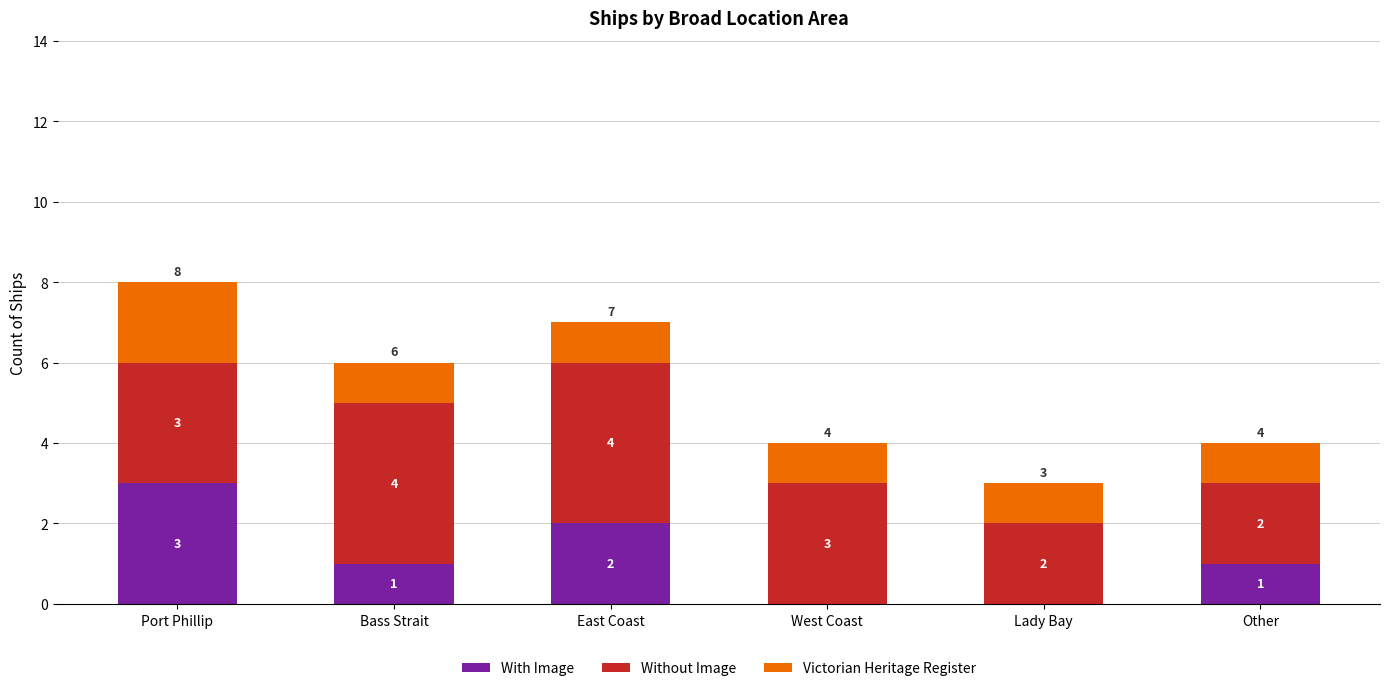

Reading left to right, list the values for the With Image series.

Port Phillip=3	Bass Strait=1	East Coast=2	West Coast=0	Lady Bay=0	Other=1